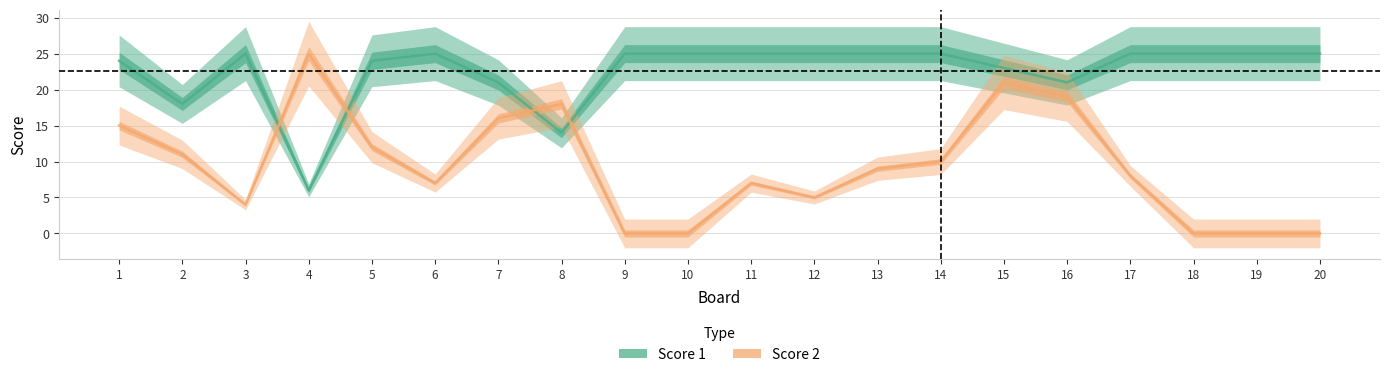

Is this an area chart (filled region under the line)?

No